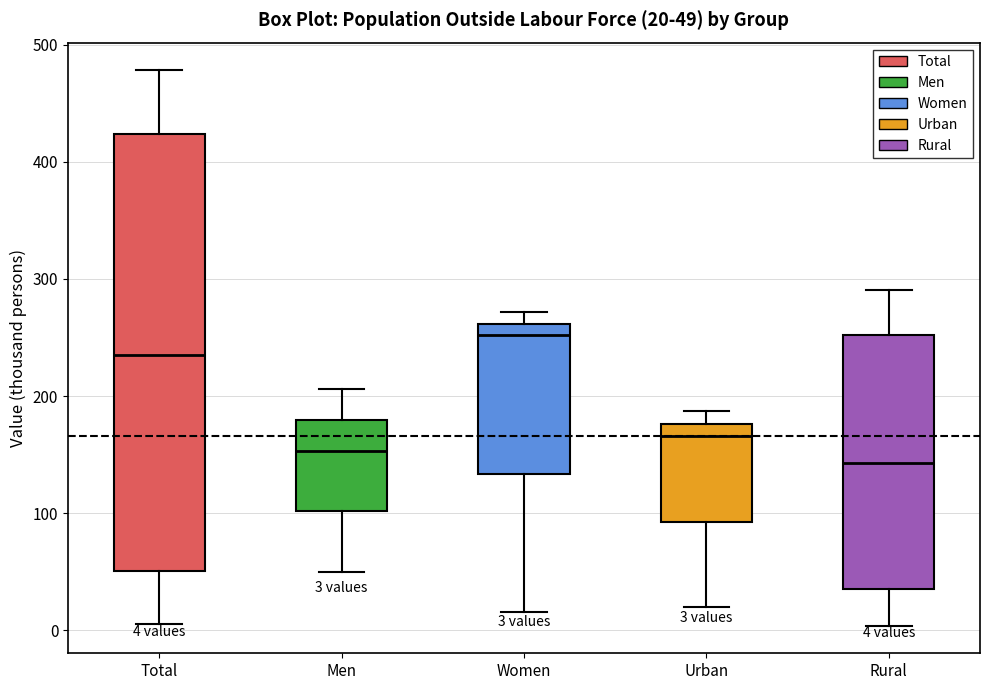

Which box has the highest median line?

Women